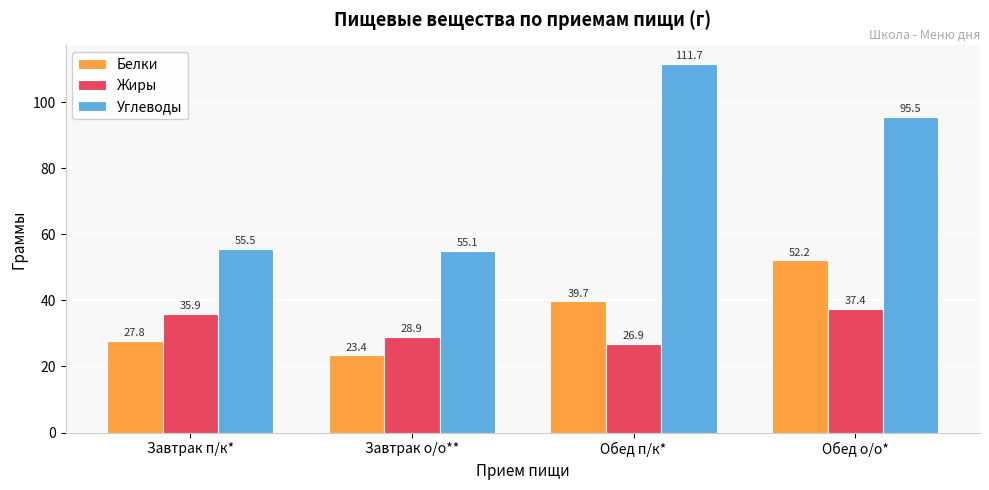

Between Обед п/к* and Обед о/о*, which series saw the biggest shift?

Углеводы